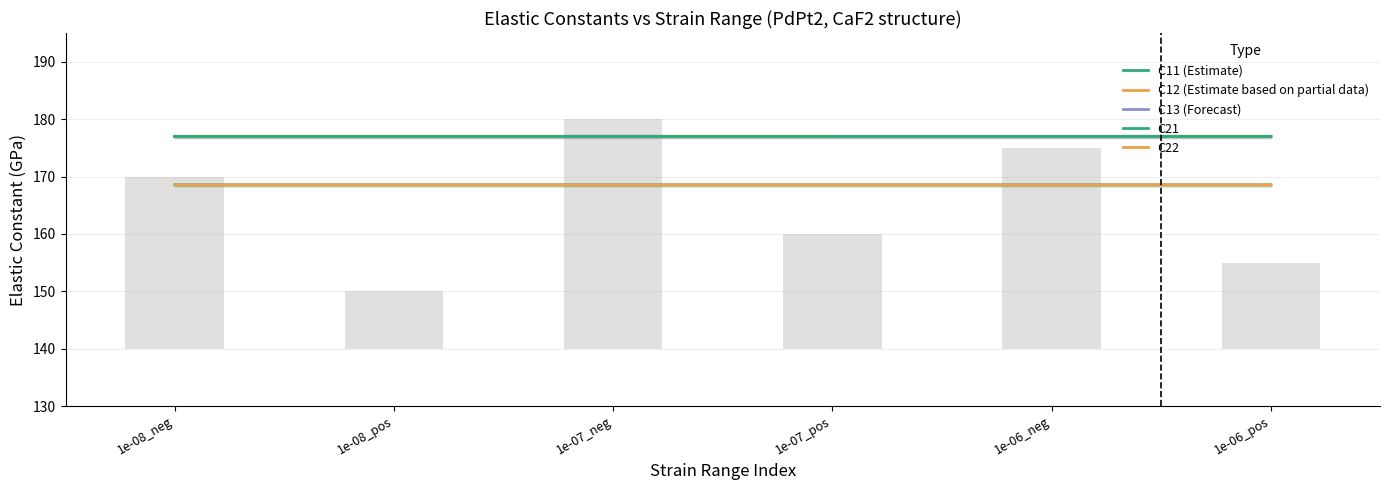

What value does the C21 series have at 1e-06_neg?

177.0